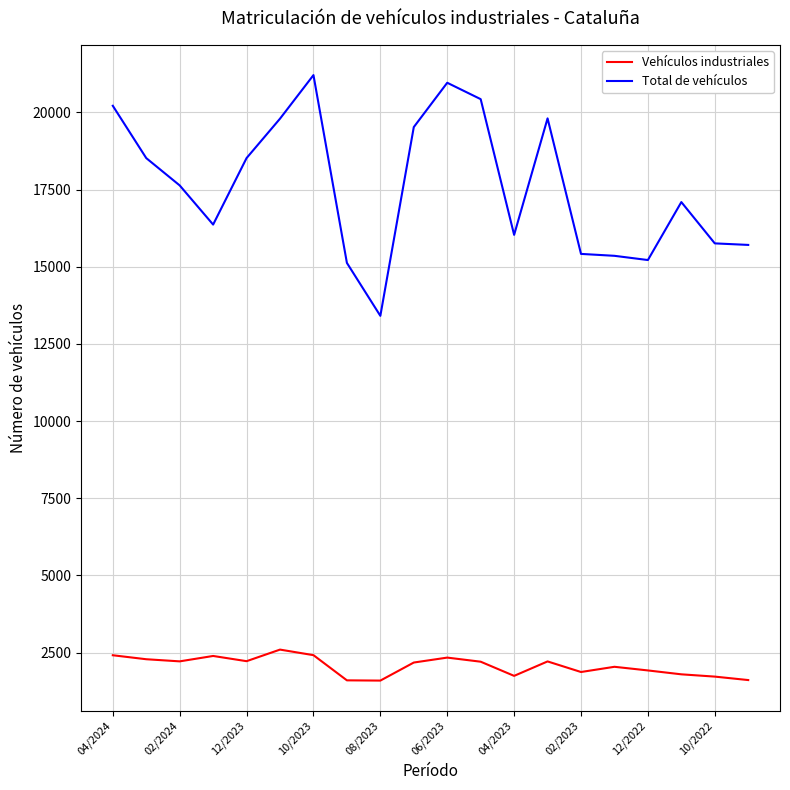

Is this an area chart (filled region under the line)?

No